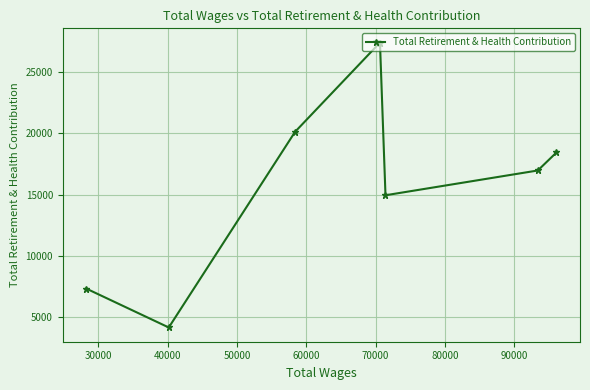

What is the difference between the maximum and second lowest values?

20058